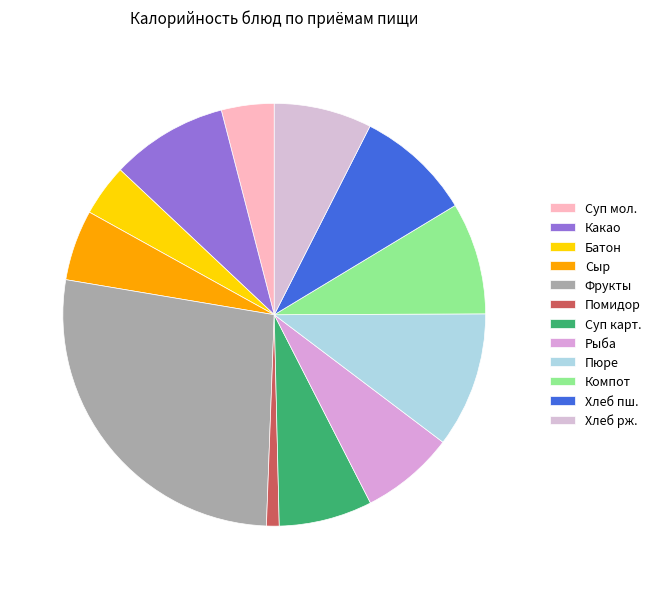

How many segments does this pie chart have?

12